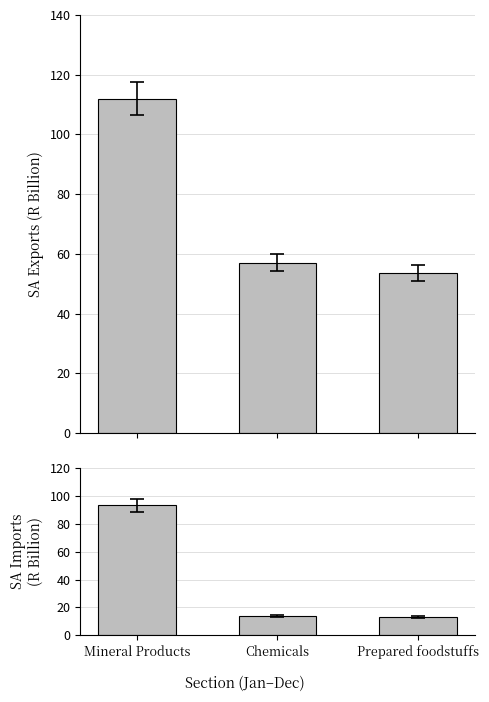

Is the value of Exports (R Billion) at Chemicals greater than the value of Imports (R Billion) at Chemicals?

Yes